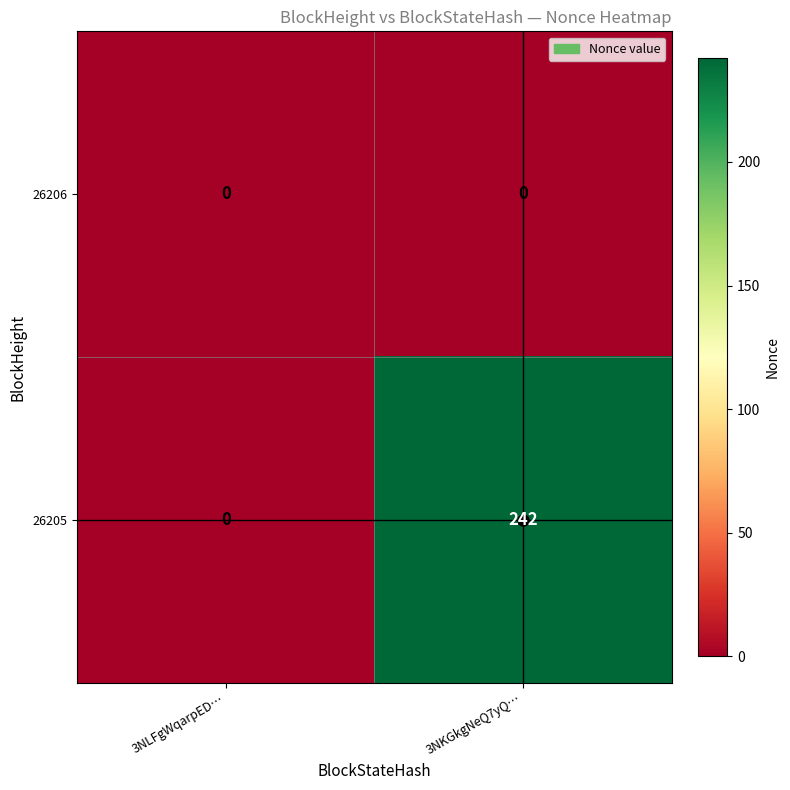

What is the maximum value shown in the chart?

242